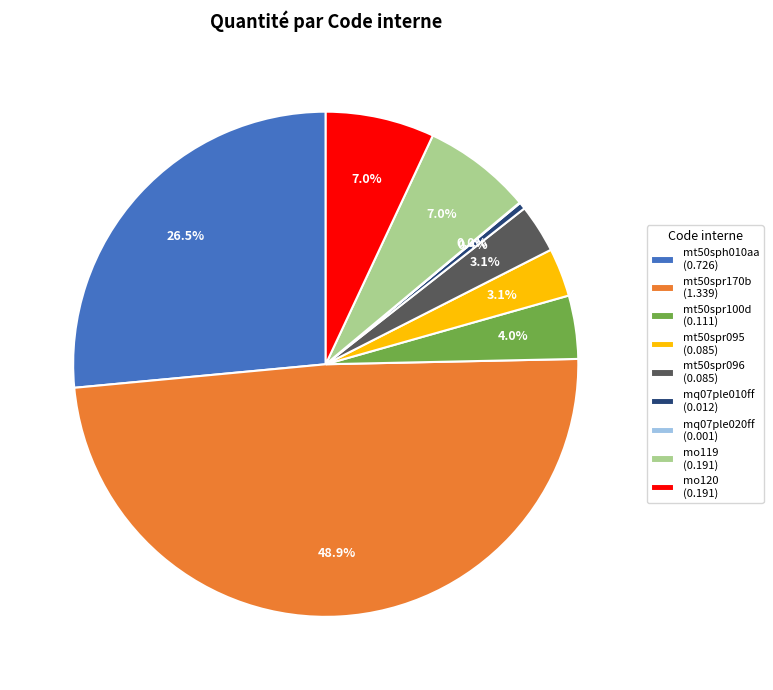

What portion of the pie excludes mt50spr095?

96.9%